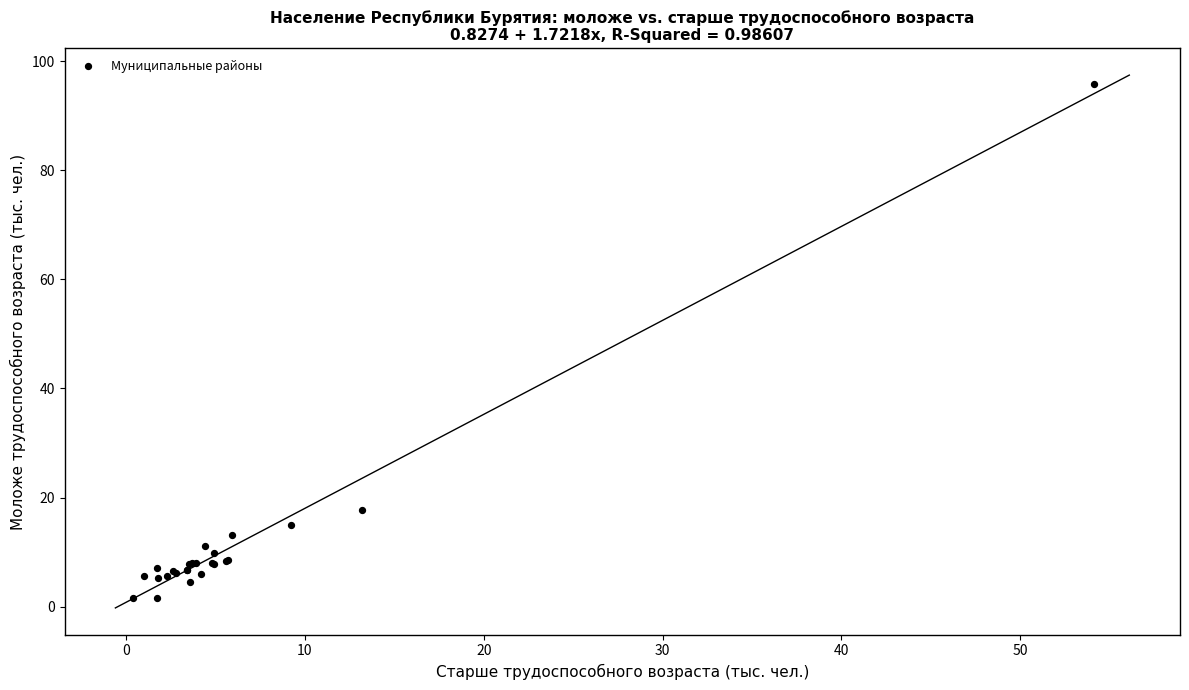

What Y value in the scatter plot is closest to 48?

17.7